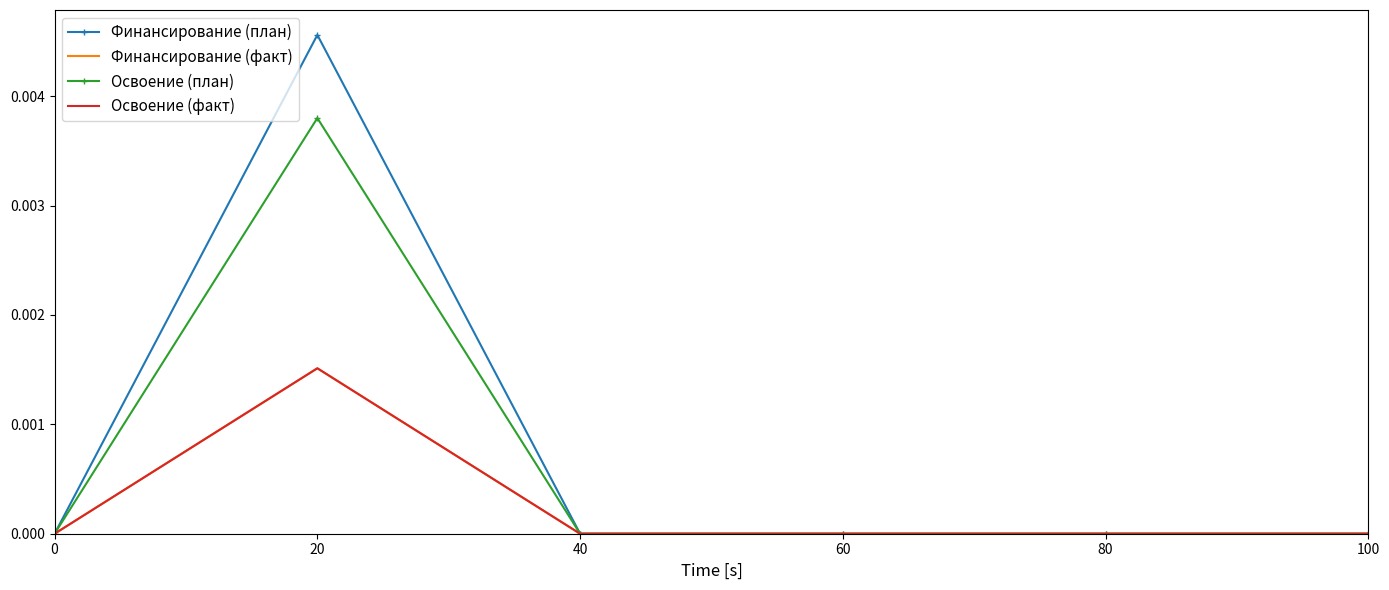

How many Освоение (факт) values are between 0 and 1?

6